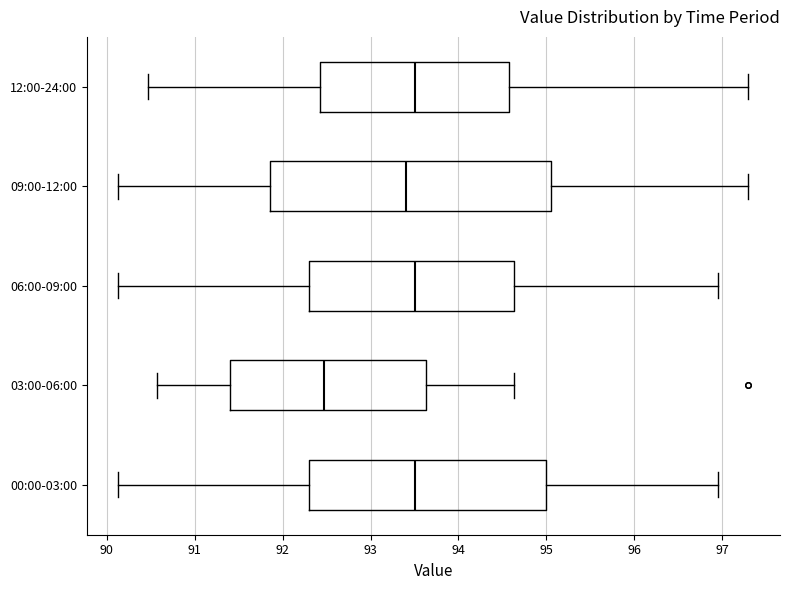

Comparing the boxes themselves (not the whiskers), which one is the widest?

09:00-12:00